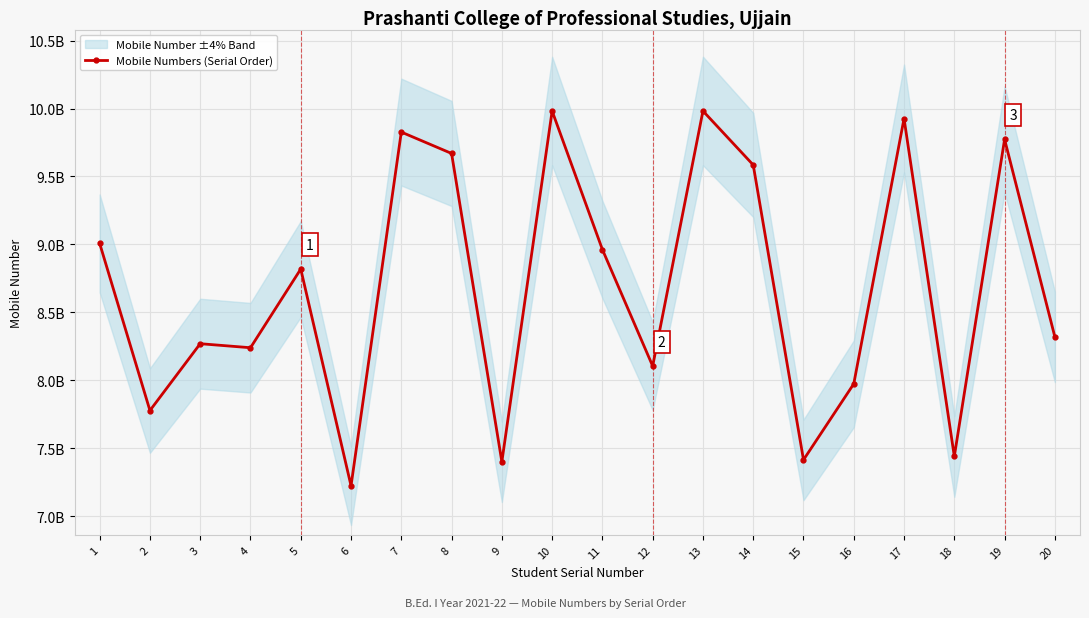

What is the minimum value shown in the chart?

7224086434